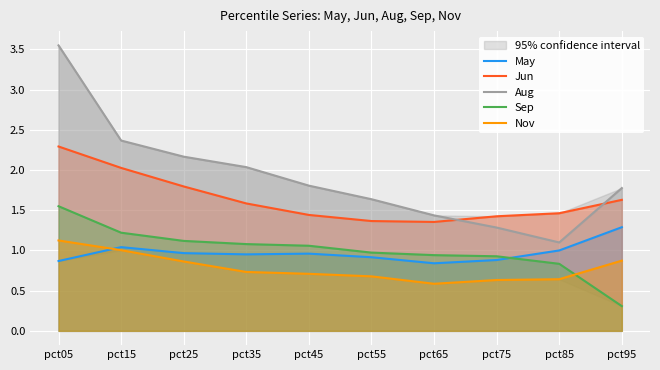

What is the value of the Sep point at the 8th from the left?

0.9